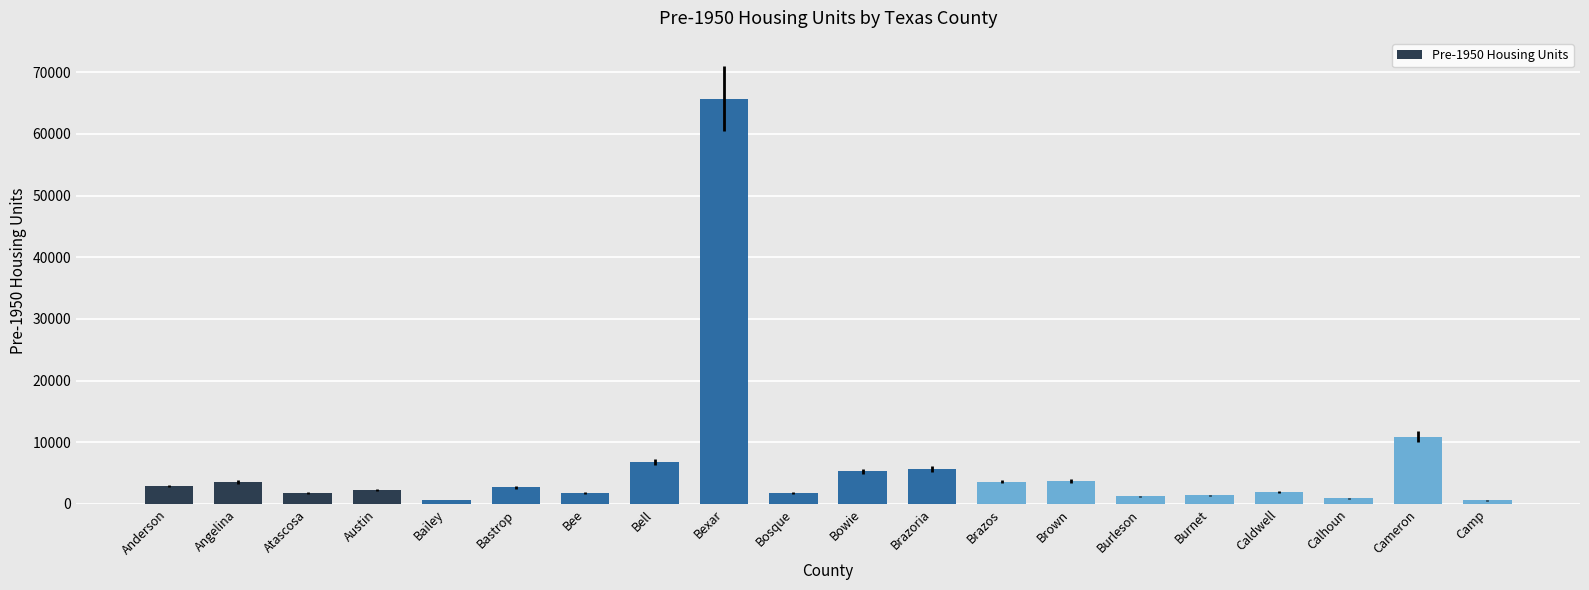

What is the change in value from Angelina to Bosque?

-1819